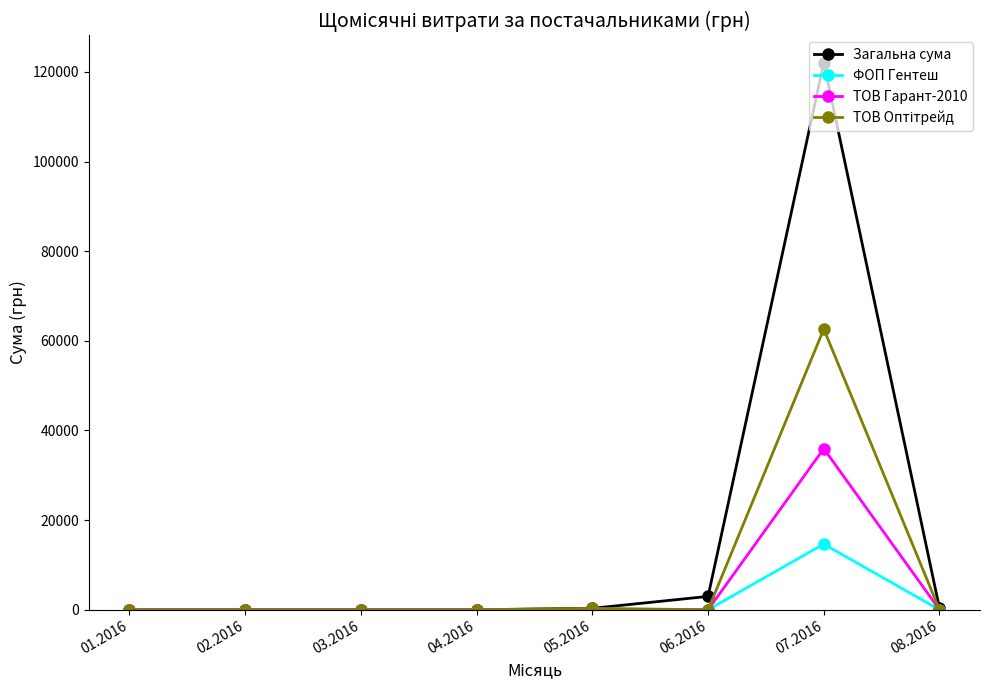

How many lines are shown in the chart?

4